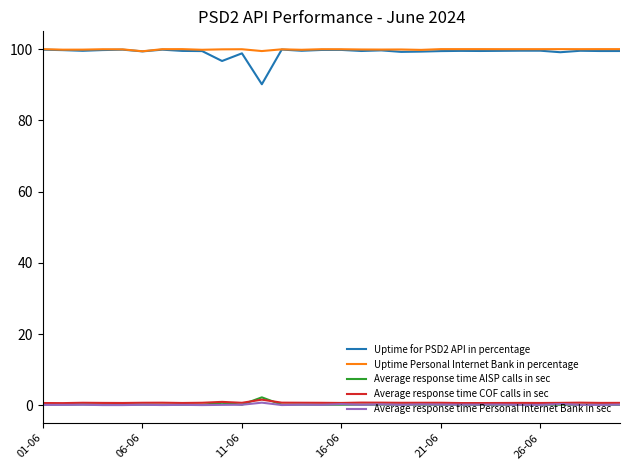

True or false: Uptime for PSD2 API in percentage and Average response time AISP calls in sec intersect in this chart.

False